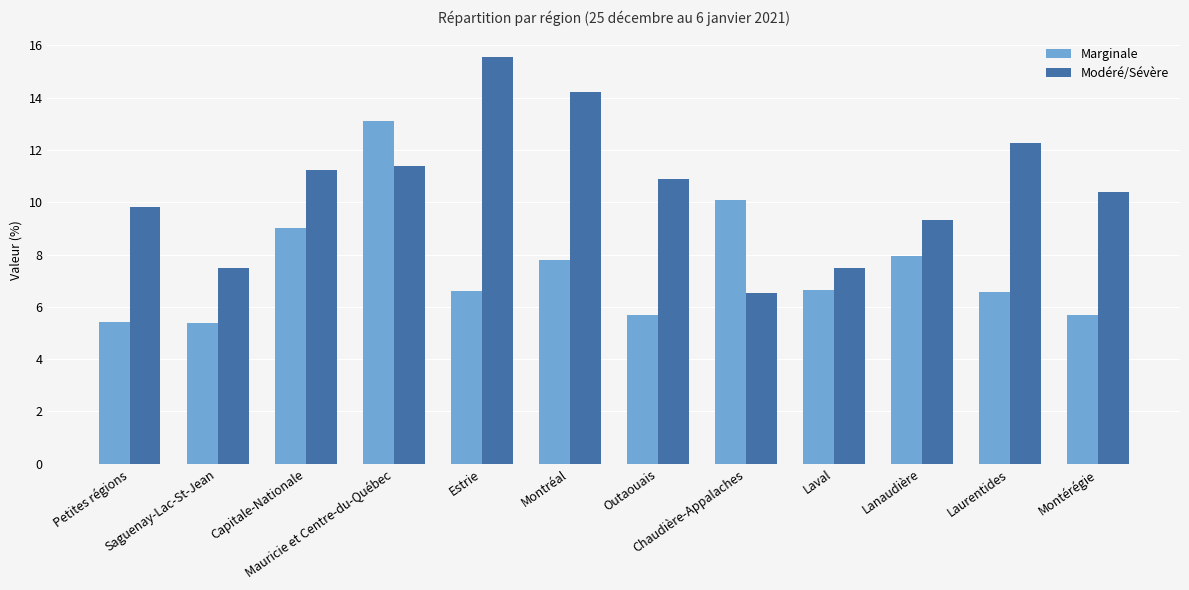

How many values in the Modéré/Sévère series are below 10?

5